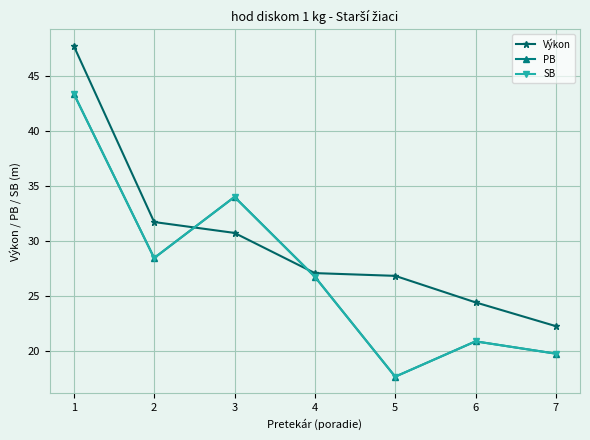

Is this an area chart (filled region under the line)?

No